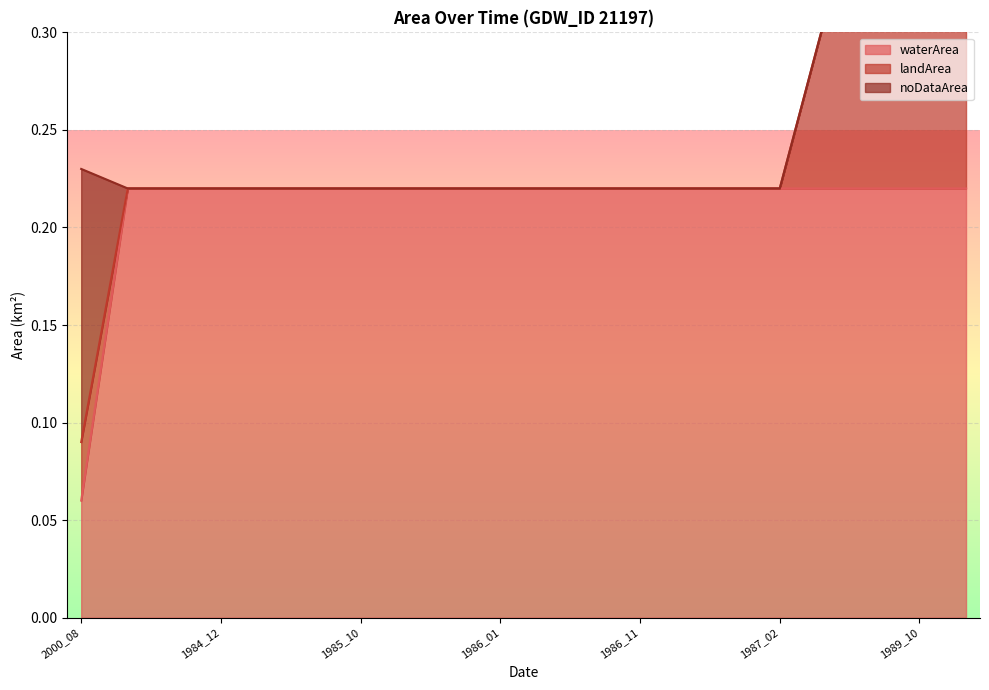

Which series has the largest range (max minus min)?

waterArea